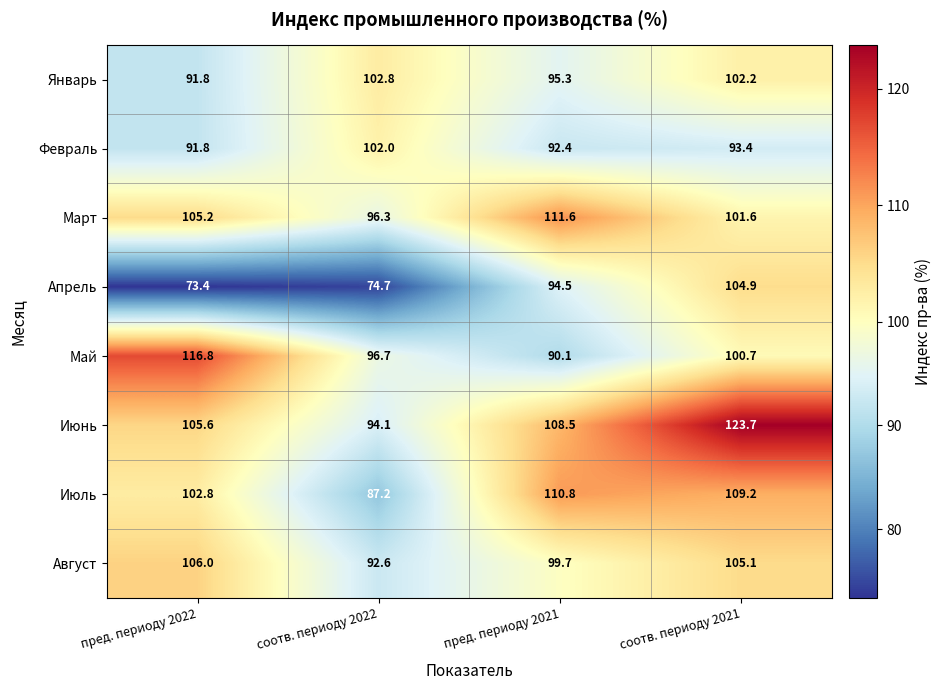

What is the maximum value for Апрель?

104.9